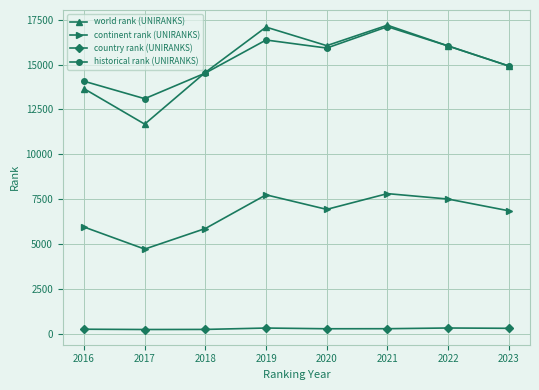

Which series has the largest range (max minus min)?

world rank (UNIRANKS)